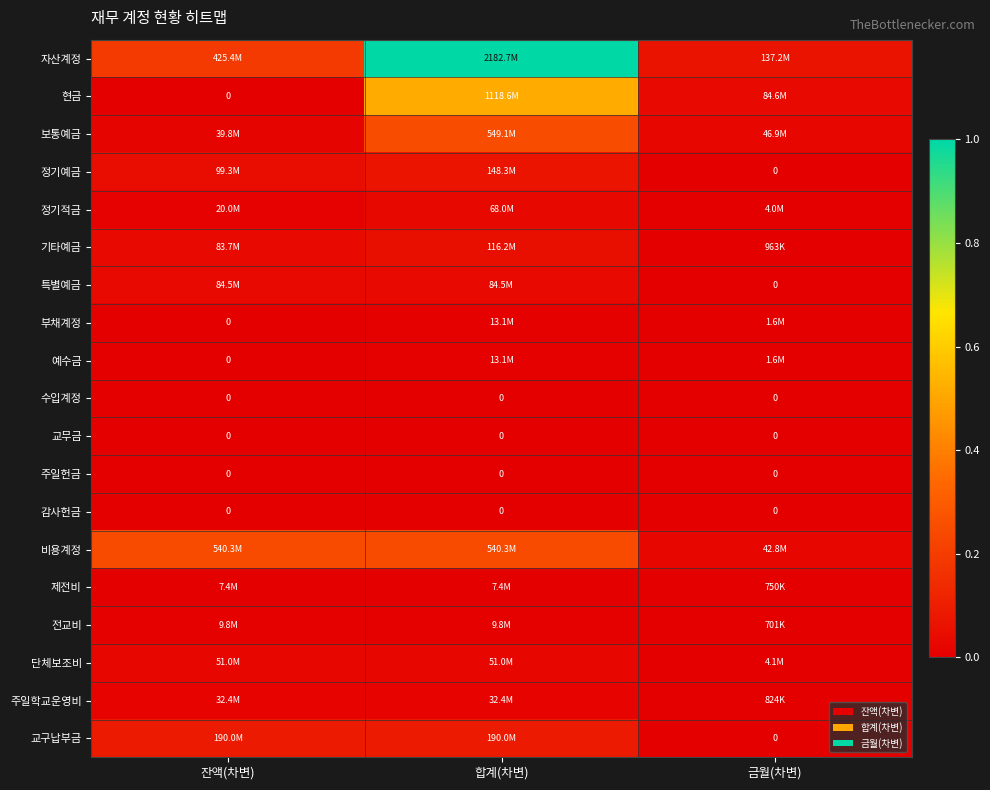

Which series has the largest total across all categories?

자산계정